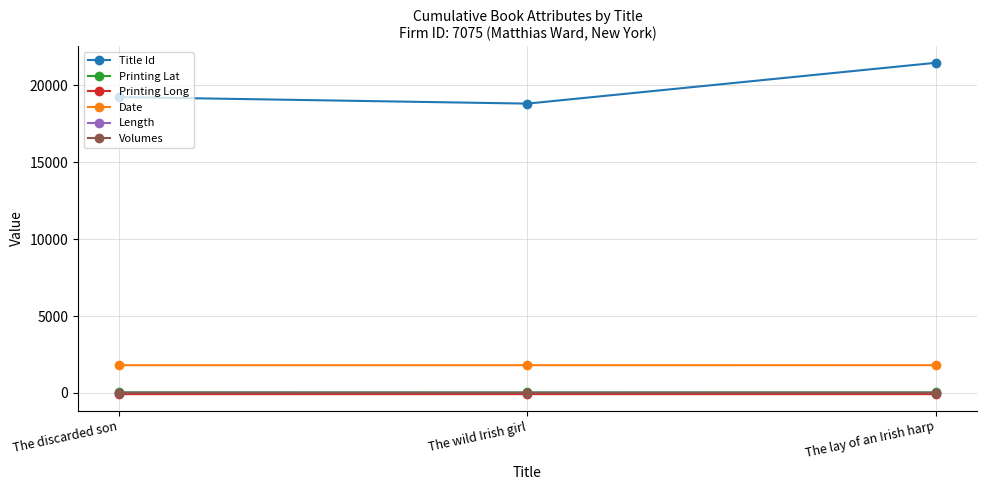

What is the minimum value for Date?

1807.0